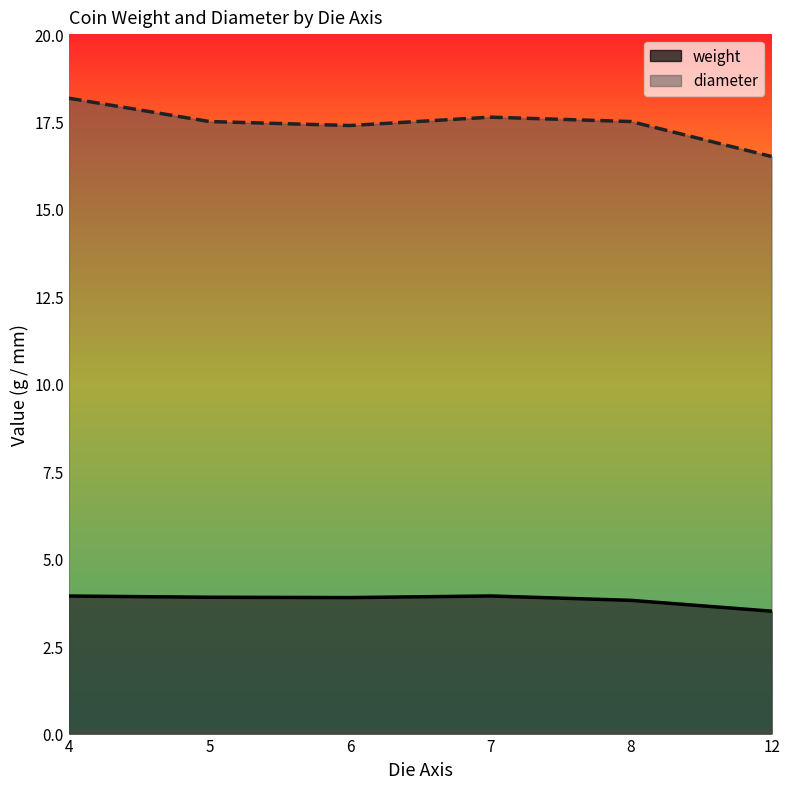

List the series in order of their peak value, lowest first.

weight, diameter